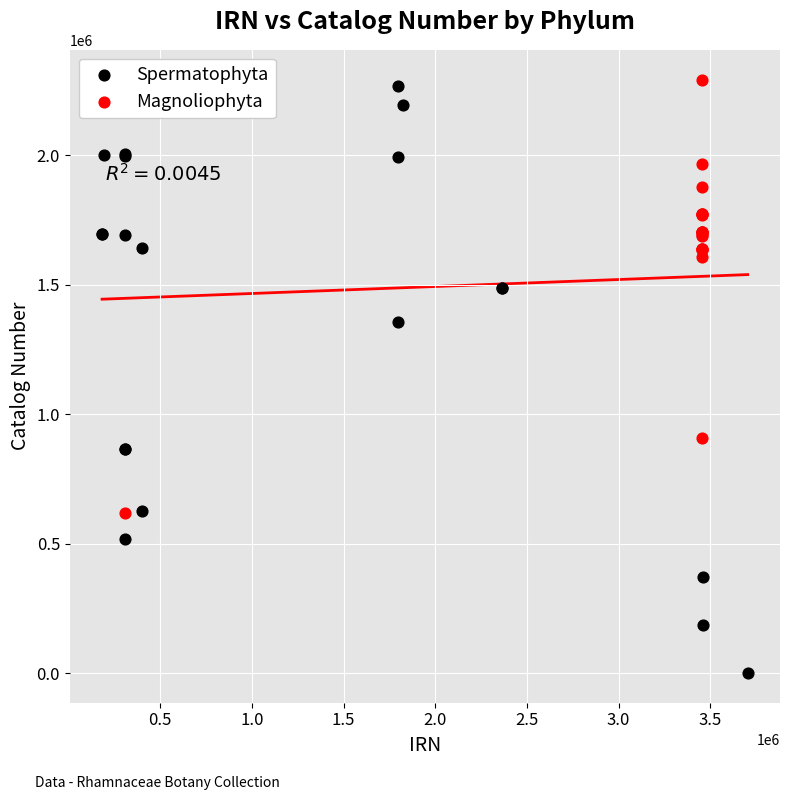

What are all the series names shown in the legend?

Spermatophyta, Magnoliophyta